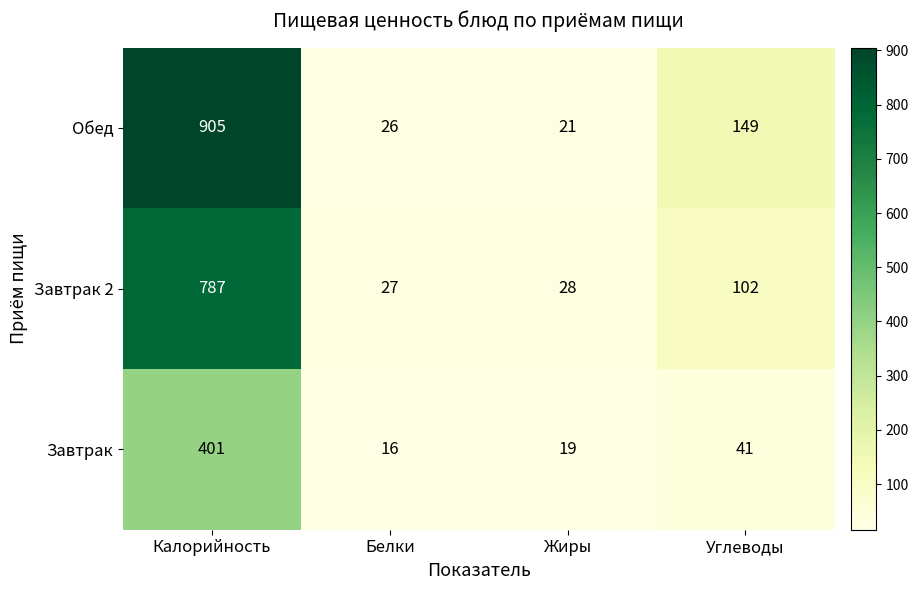

Reading left to right, transcribe all the data shown in this chart.

Обед: Калорийность=905	Белки=26	Жиры=21	Углеводы=149
Завтрак 2: Калорийность=787	Белки=27	Жиры=28	Углеводы=102
Завтрак: Калорийность=401	Белки=16	Жиры=19	Углеводы=41